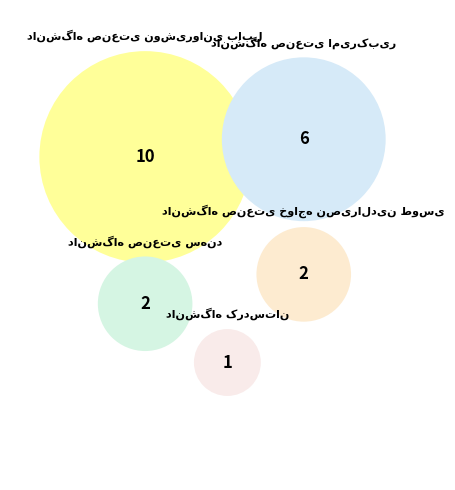

What percentage is NOT represented by دانشگاه صنعتی امیرکبیر?

71.4%